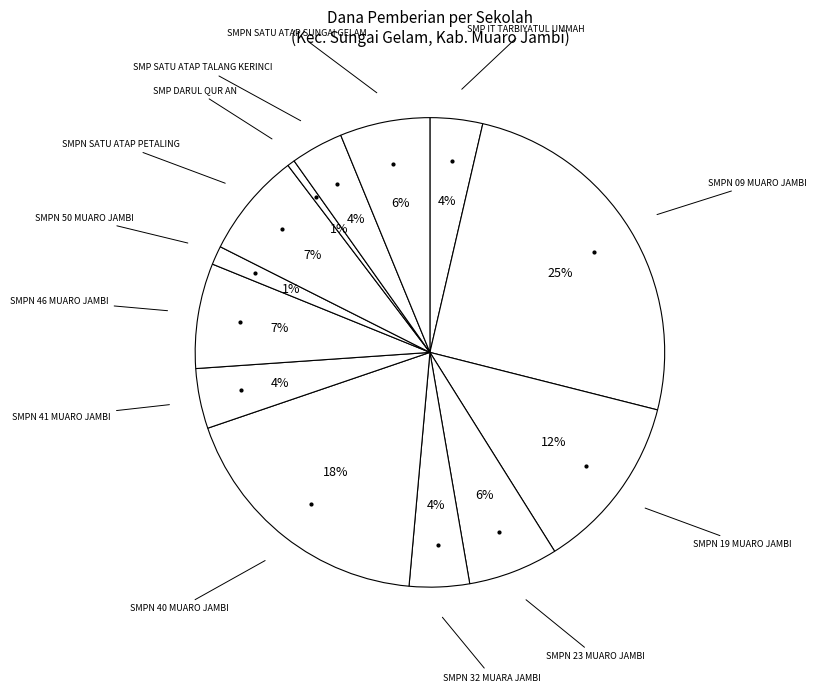

Which category has the biggest portion of the pie?

SMP NEGERI 09 MUARO JAMBI